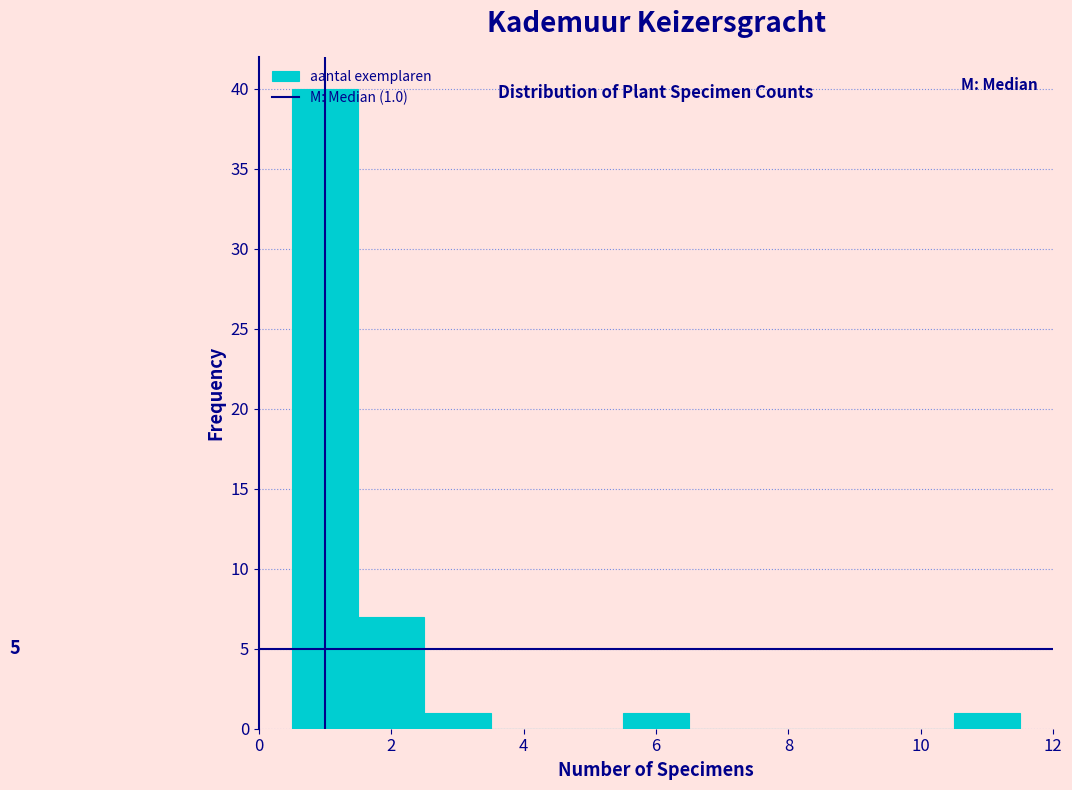

Over which range of the x-axis is the bar tallest?

0.5 to 1.5